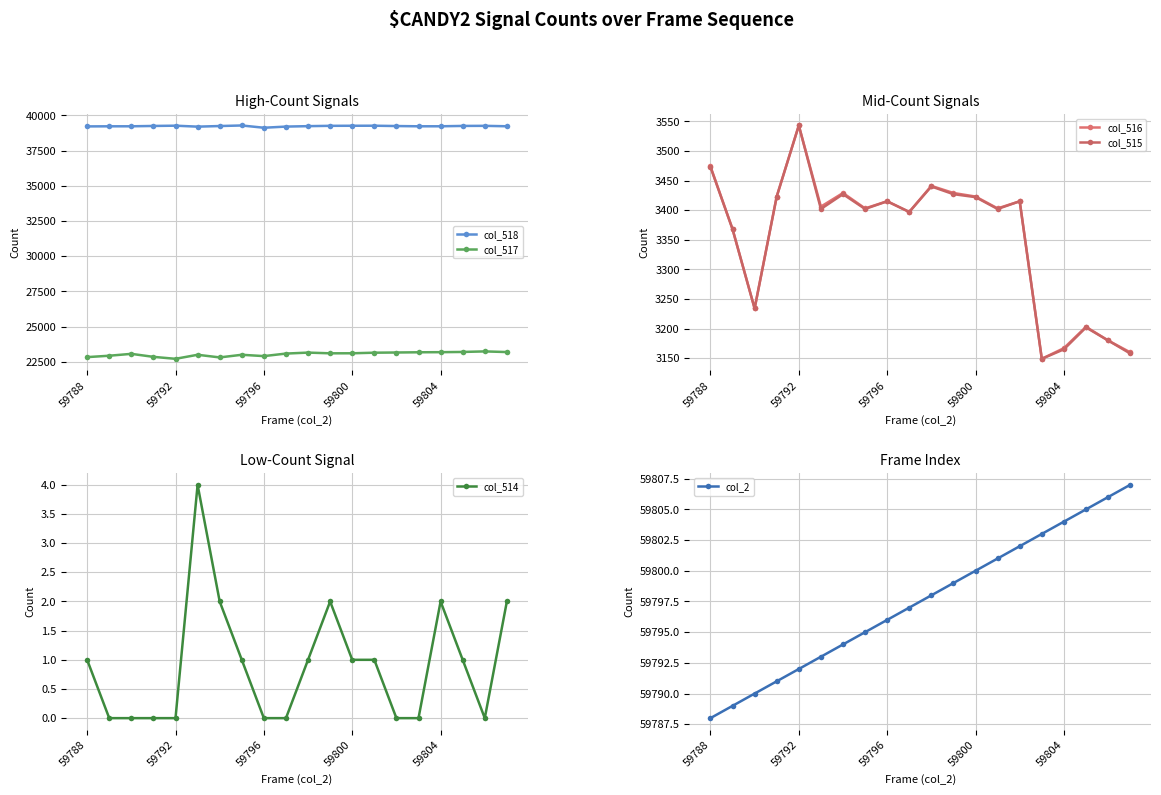

At how many categories does at least one series exceed 24058?

20